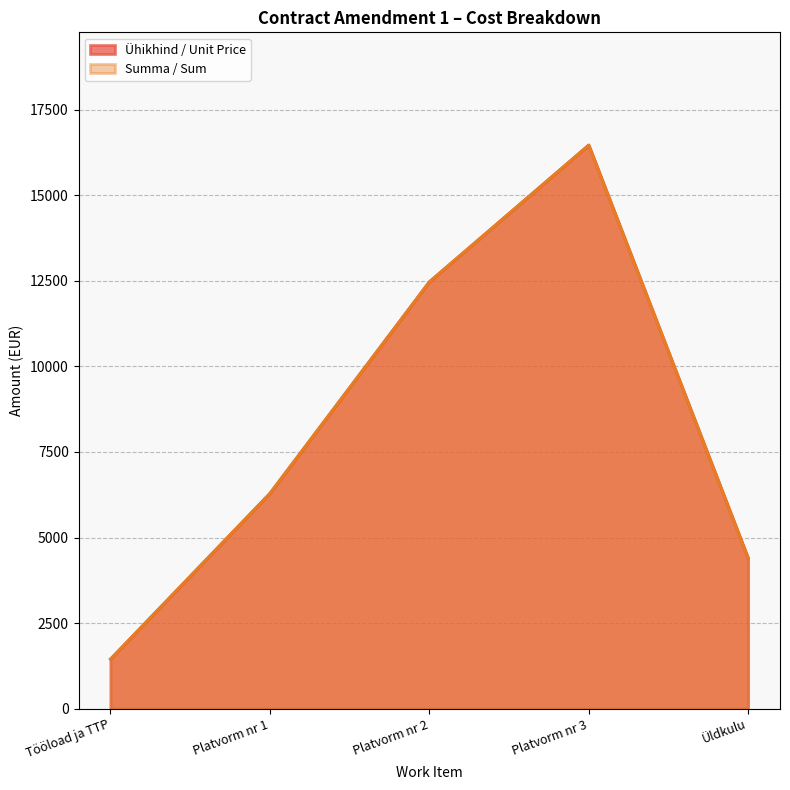

True or false: Summa / Sum and Ühikhind / Unit Price intersect in this chart.

False